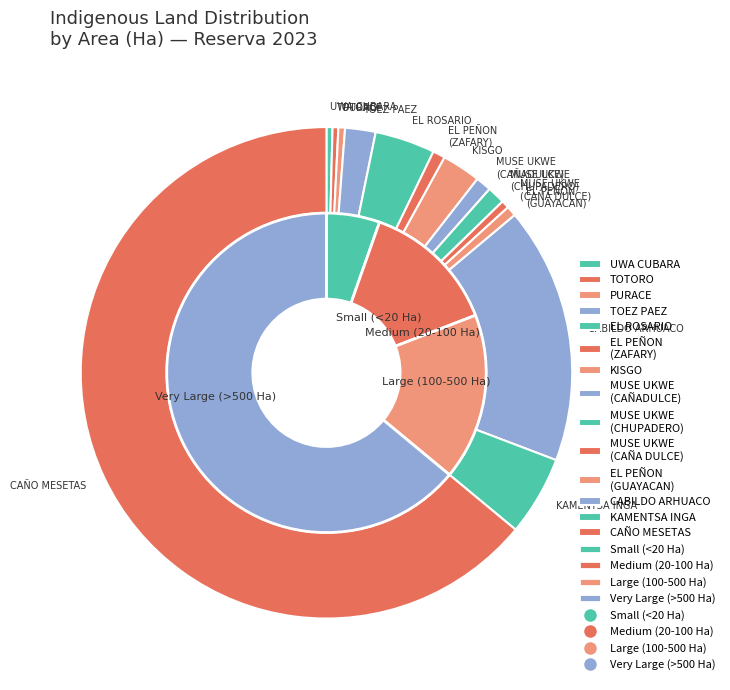

What is the smallest slice in the pie chart?

RESGUARDO INDIGENA DE TOTORO